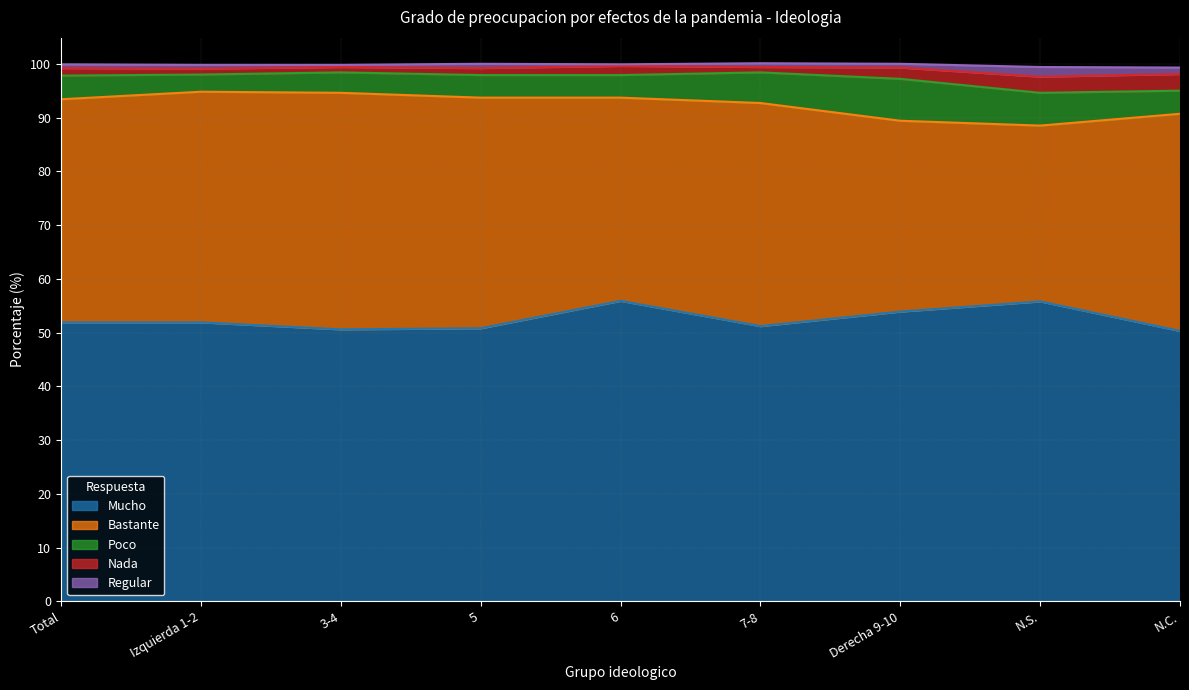

What are all the series names shown in the legend?

Mucho, Bastante, Poco, Nada, Regular